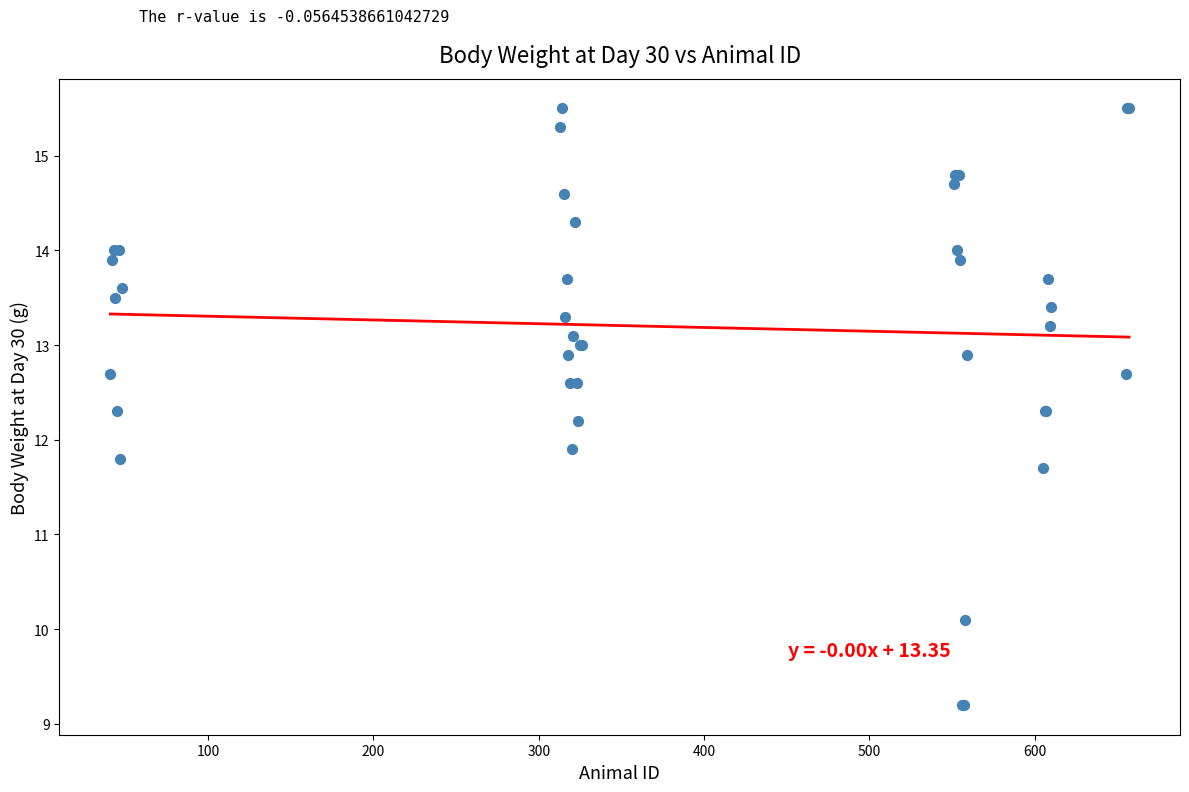

What Y value in the scatter plot is closest to 12?

11.9